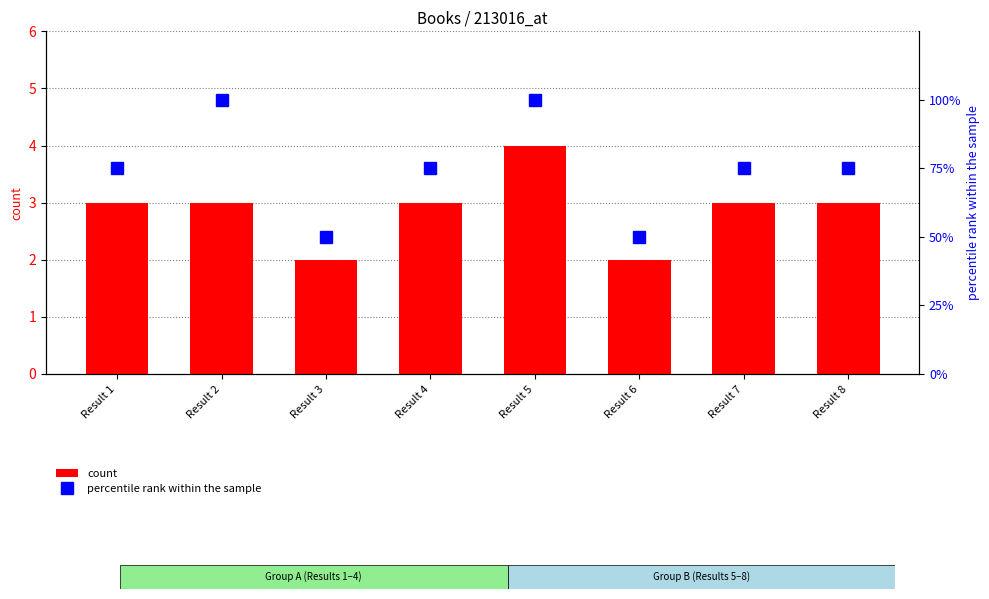

Does the chart contain stacked bars?

No